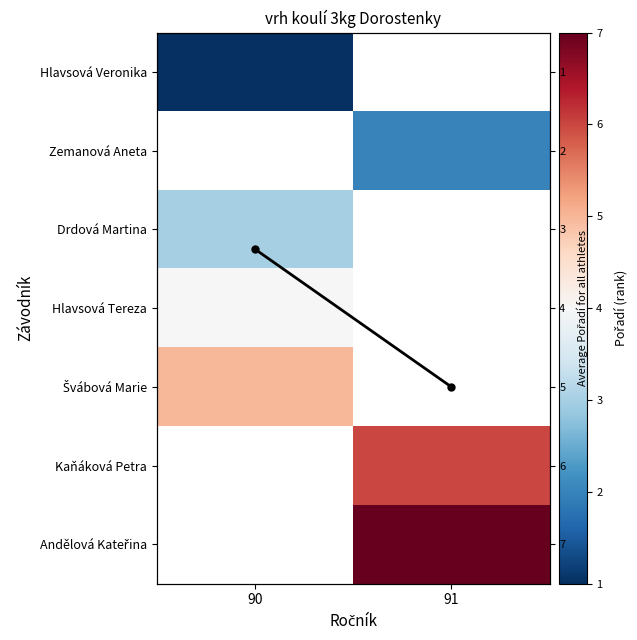

Which has a higher value, 90 or 91?

91